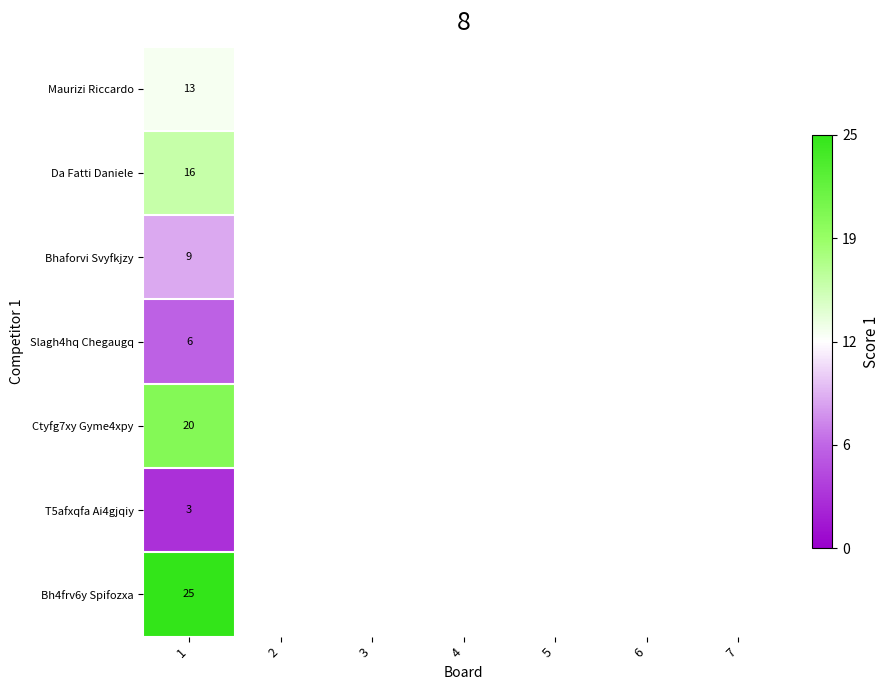

Which has a higher value, 6 or 7?

7